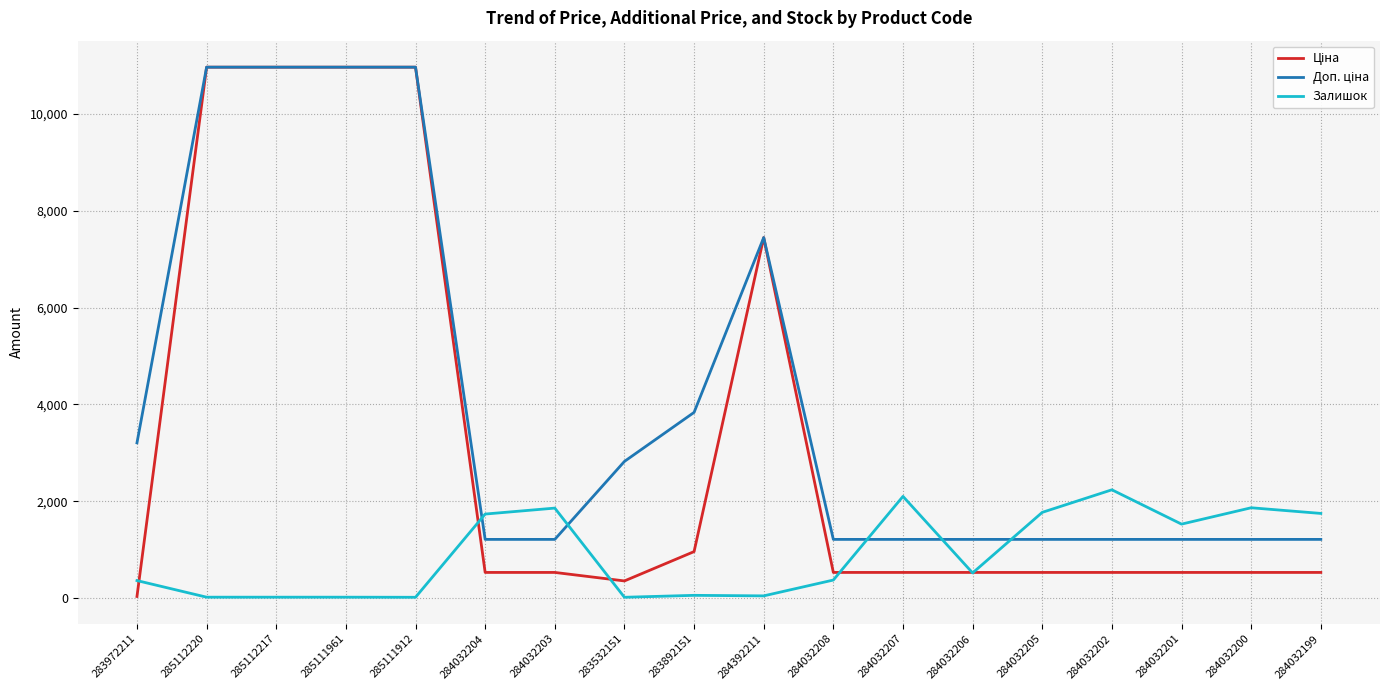

What is the maximum value shown in the chart?

10964.4